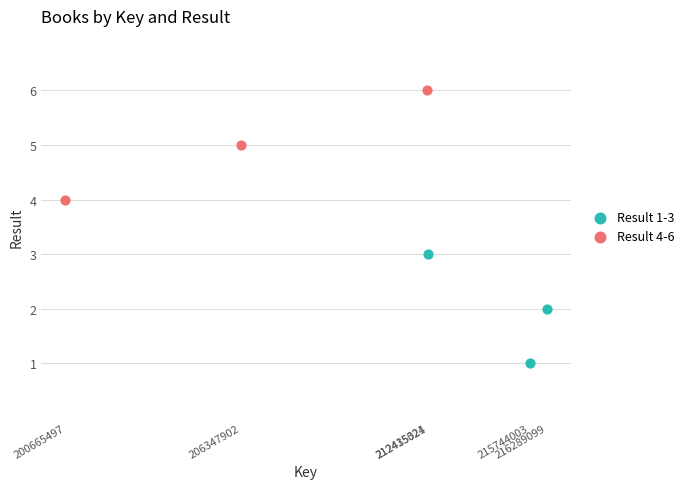

Which series reaches the minimum Y coordinate?

Result 1-3